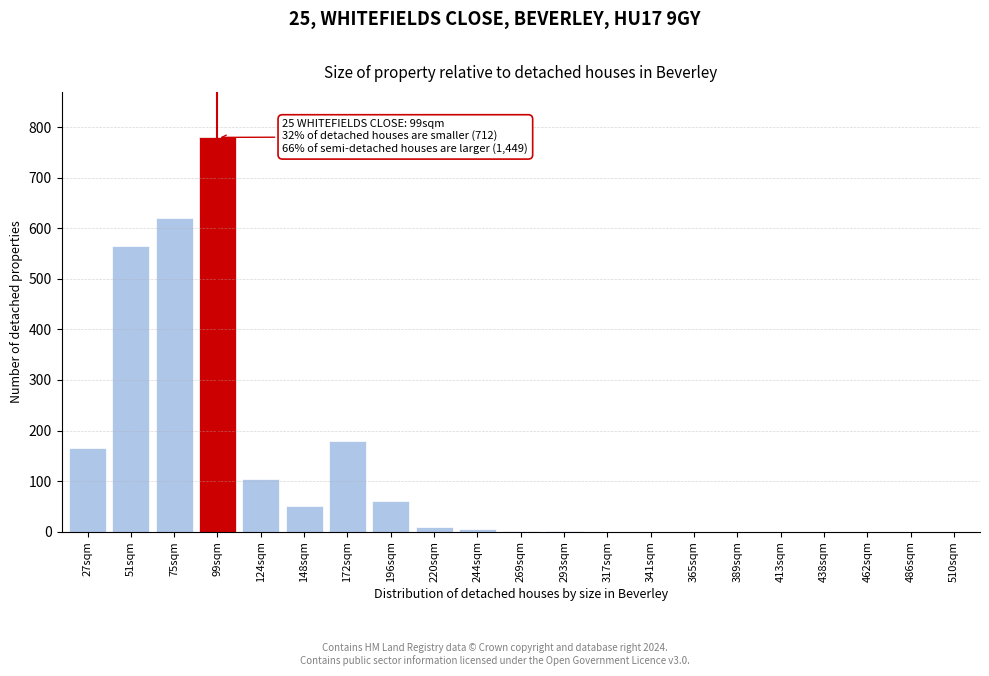

What is the change in value from 75sqm to 510sqm?

-620